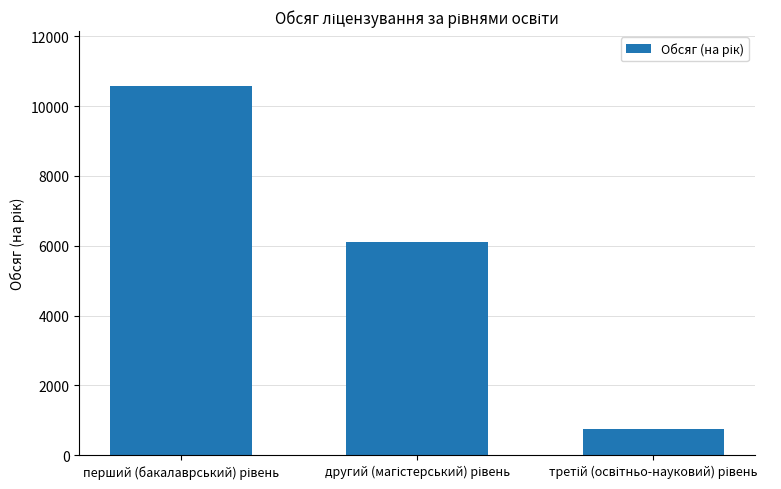

What is the value of the 2nd bar from the left?

6095